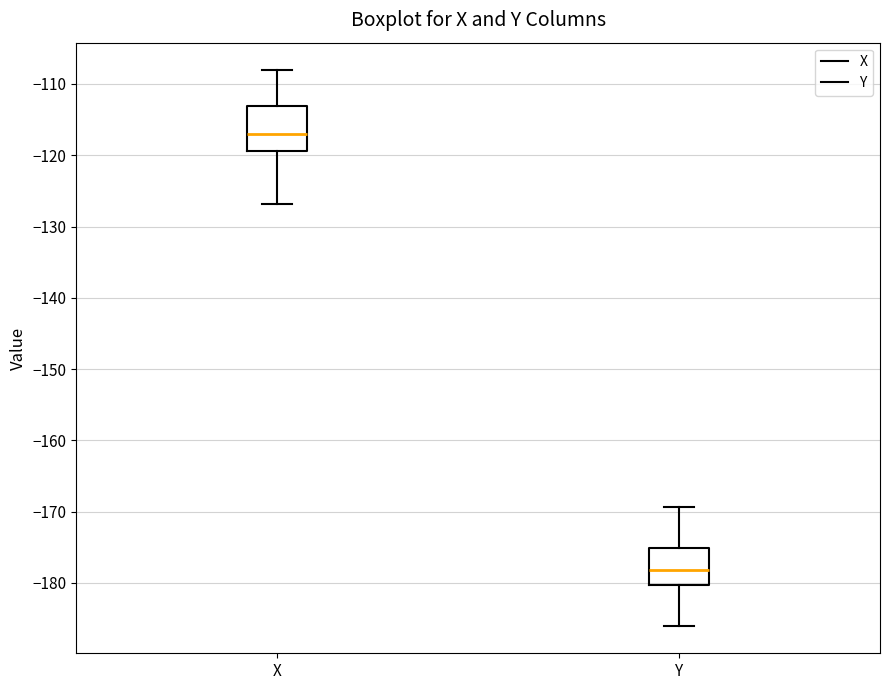

Which box has the lowest median line?

Y